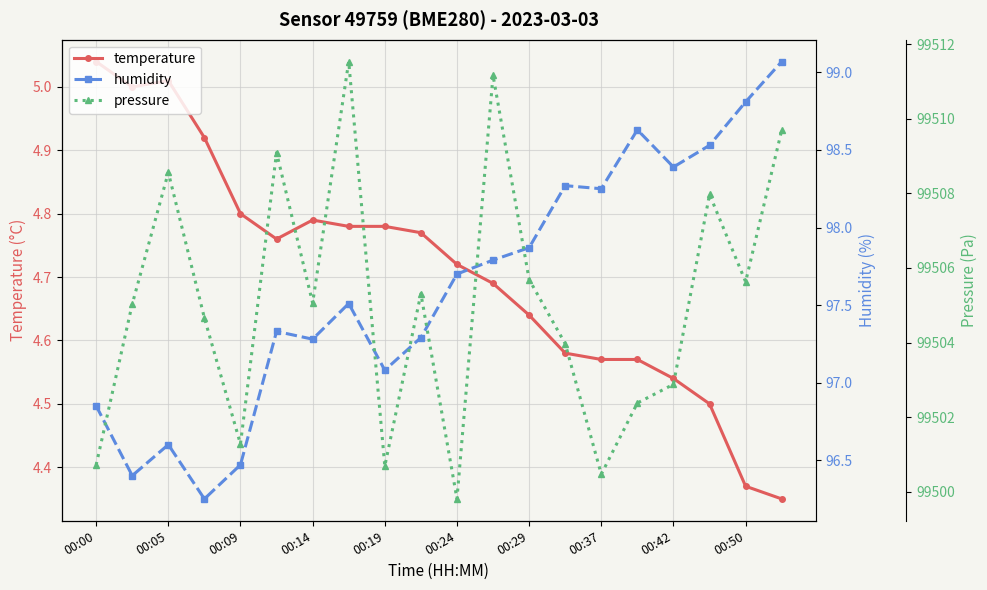

True or false: temperature has a value of 3.1 at 00:09.

False